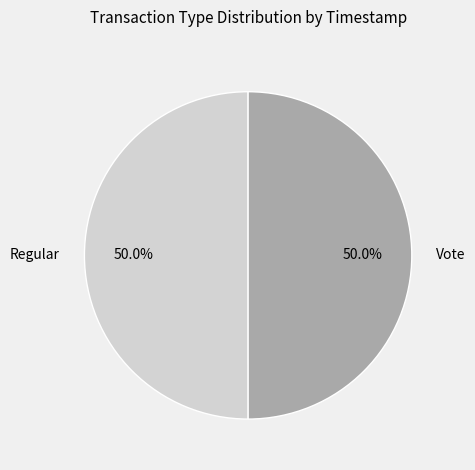

Is the sum of Vote and Regular greater than half?

Yes